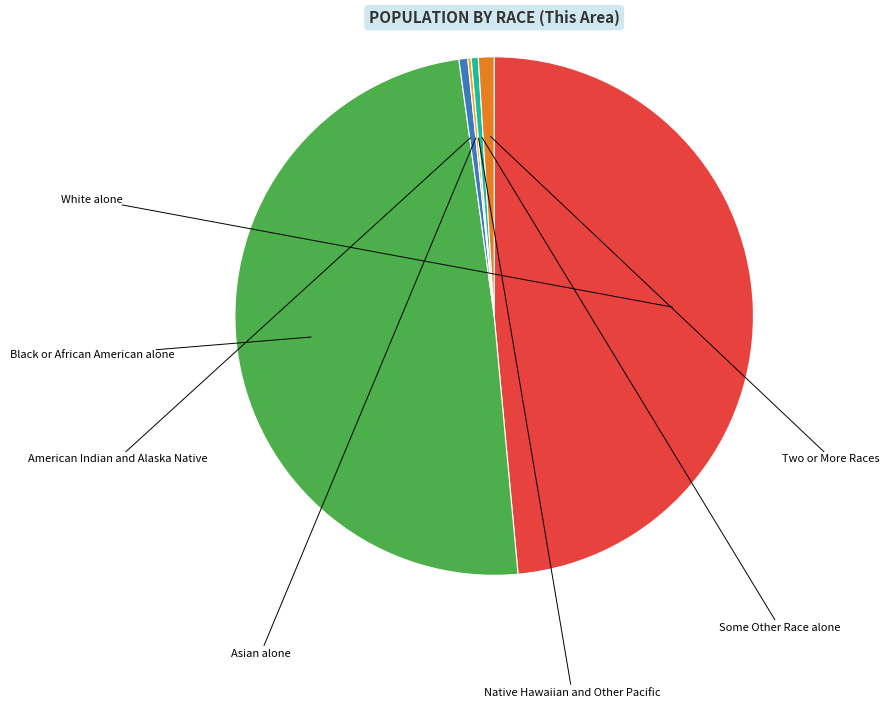

Is there a majority slice in this chart?

No